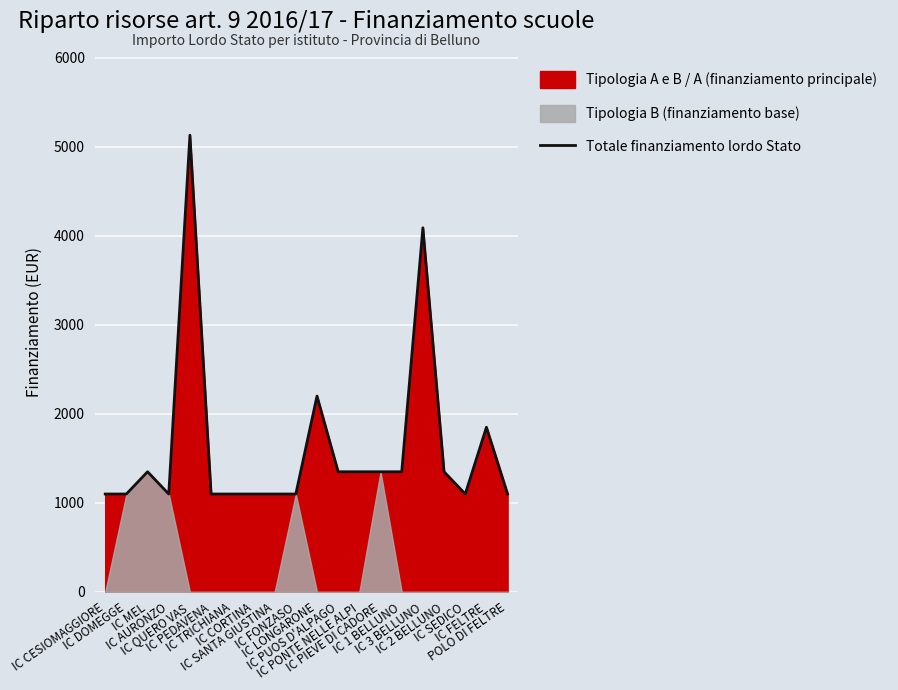

What is the value of the 11th point from the left?

2200